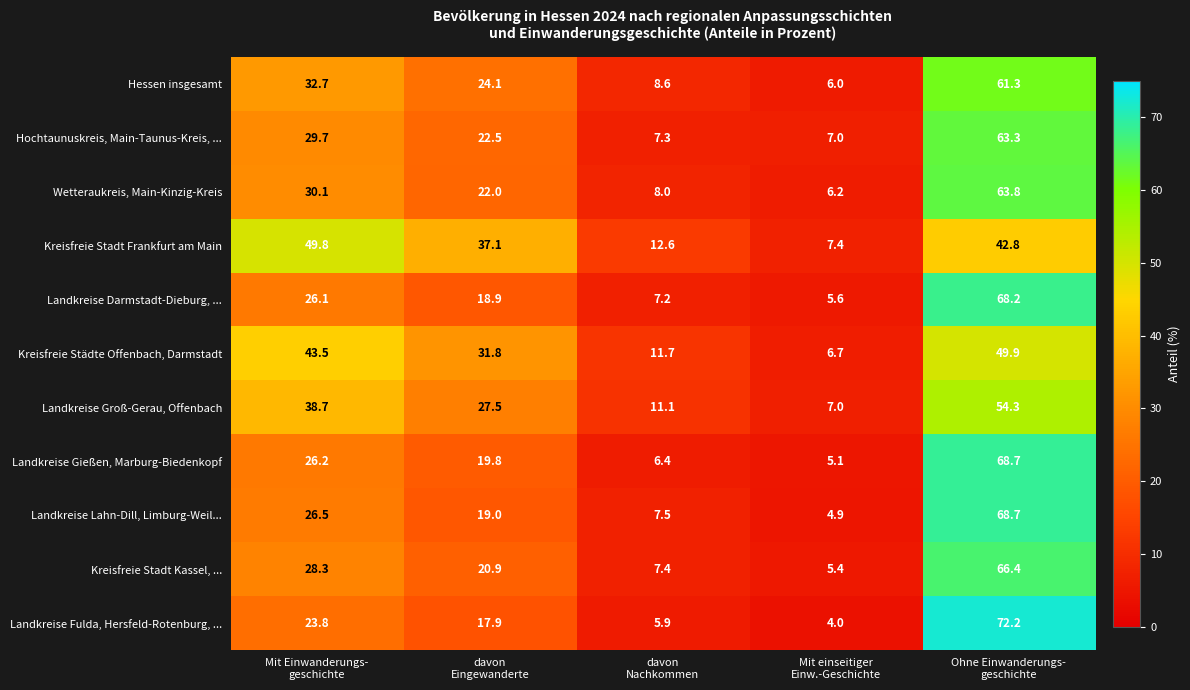

What is the difference between the second highest and second lowest values in the Landkreise Lahn-Dill, Limburg-Weil... series?

19.0